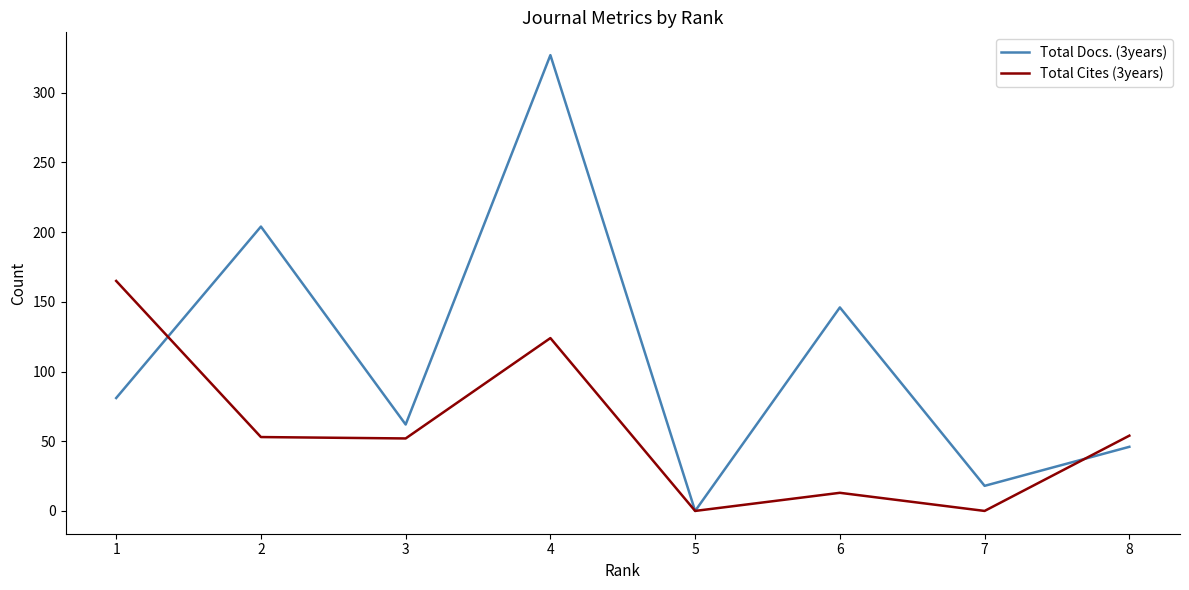

The value of Total Docs. (3years) at 4 is 479. True or false?

False